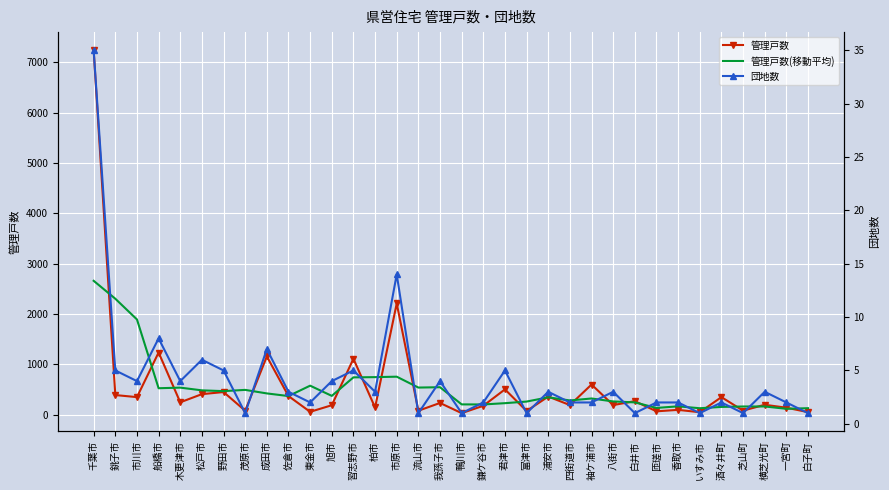

Which series has the largest range (max minus min)?

管理戸数